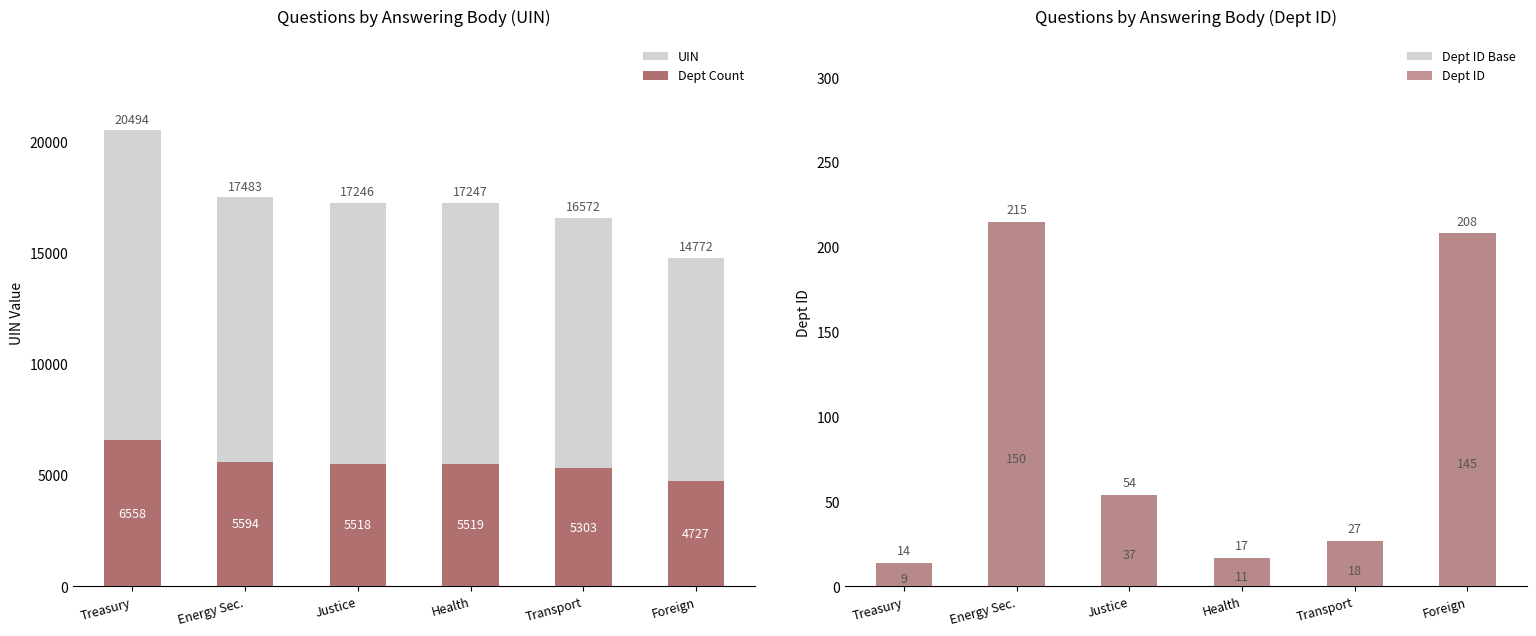

What is the difference between the second highest and minimum values in the Dept ID Base series?

194